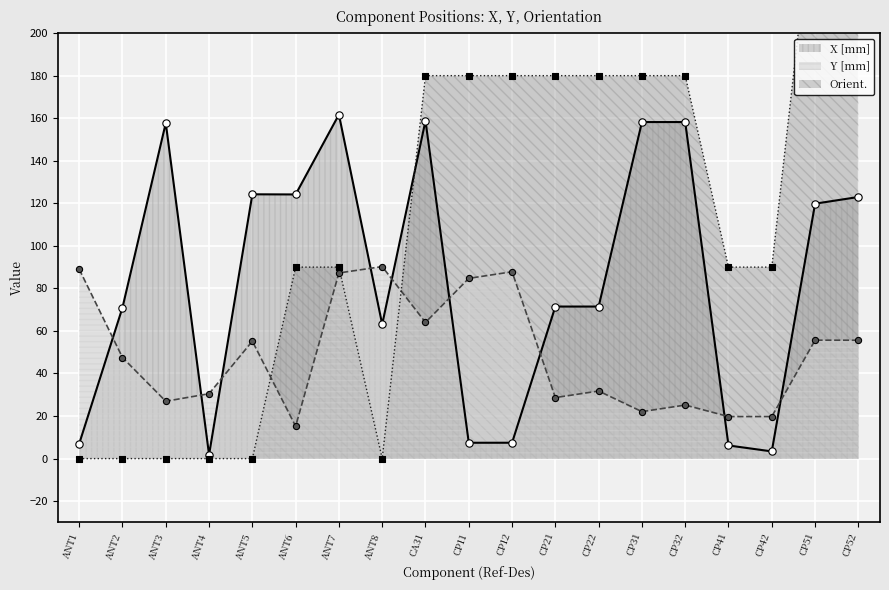

At how many categories does at least one series exceed 148?

11